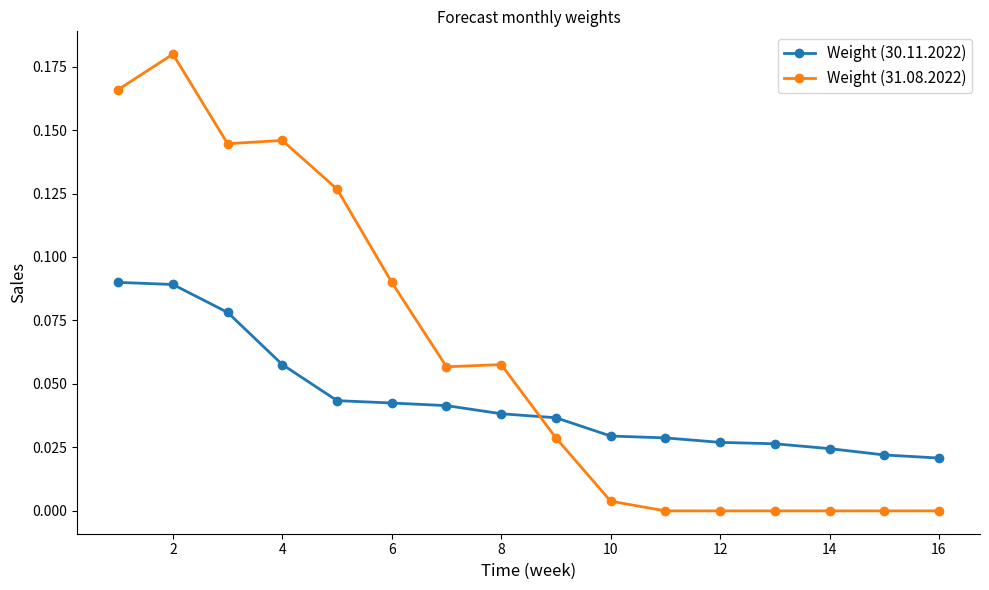

True or false: Weight (31.08.2022) has more than 2 points higher than both neighbors.

True